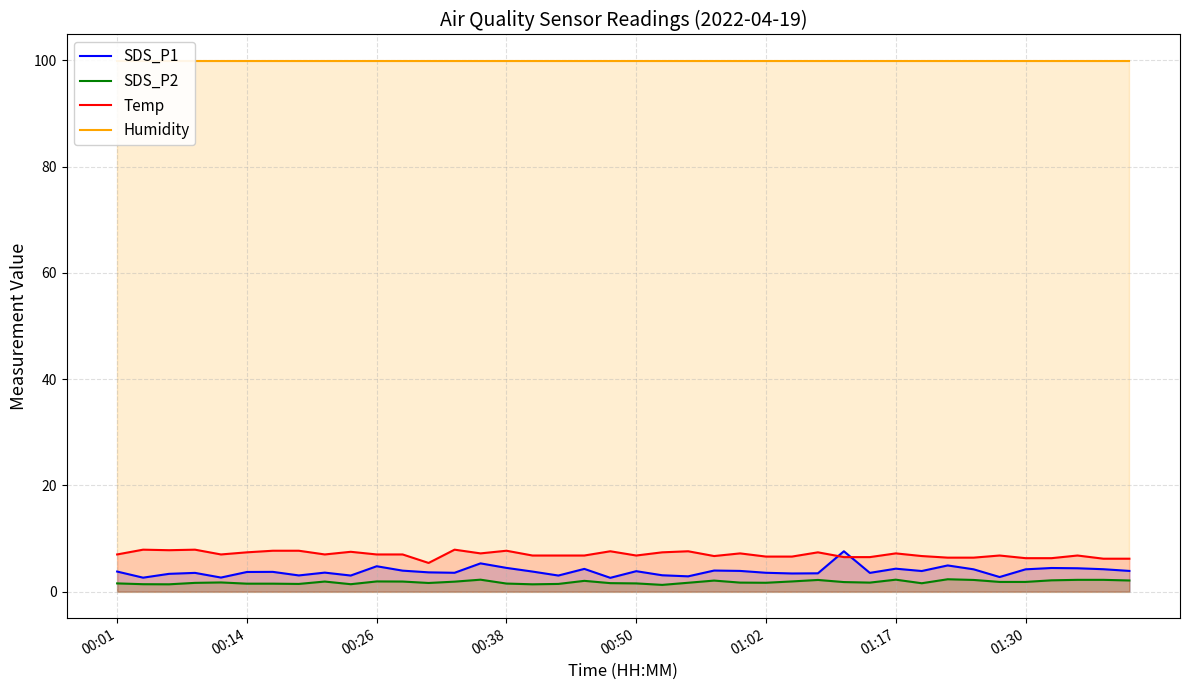

After their last crossing, which series has the higher values: SDS_P1 or Temp?

Temp